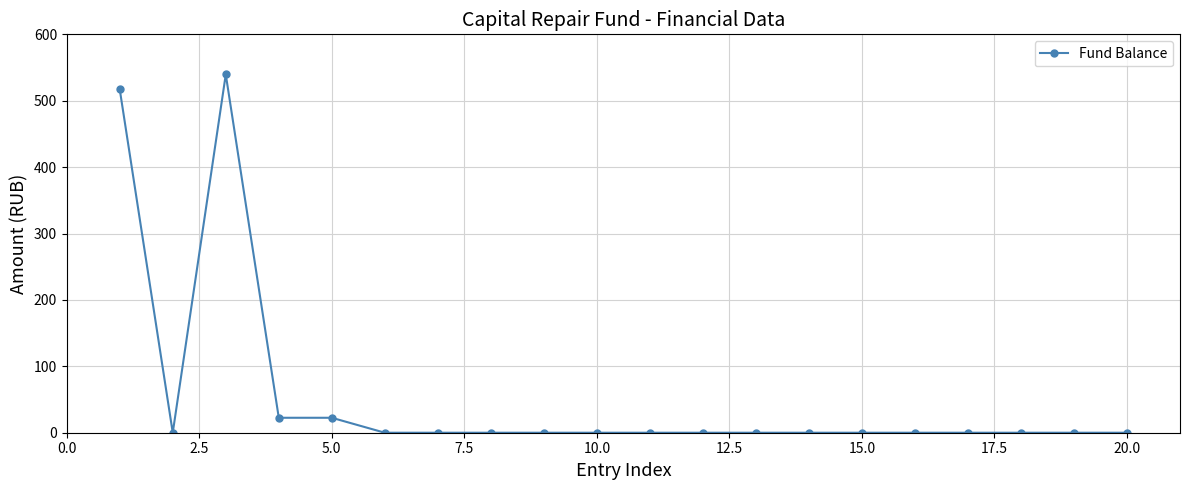

What is the sum of all values?

1101.7